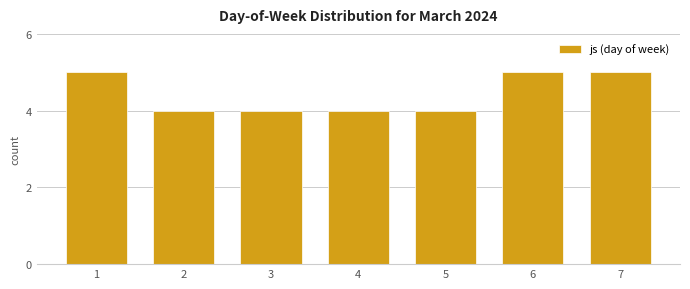

Reading right to left, transcribe all the data shown in this chart.

5	5	4	4	4	4	5